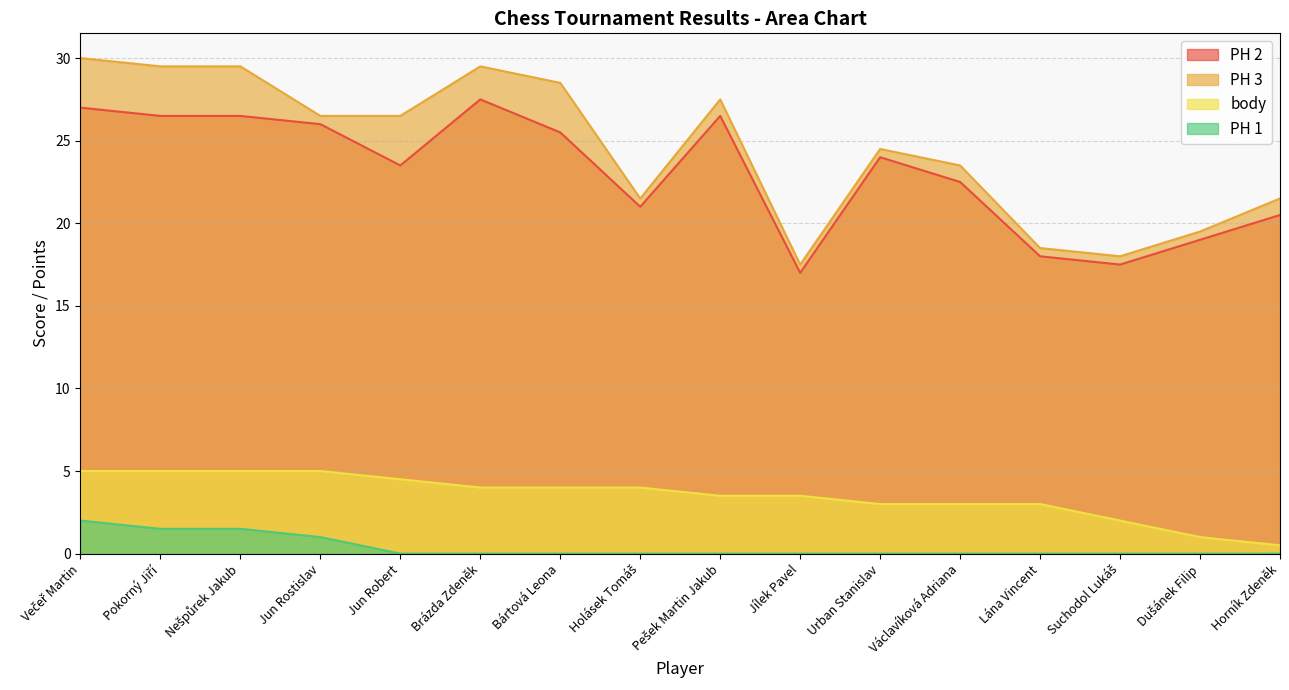

Is it true that PH 1 equals 0.0 at Brázda Zdeněk?

True